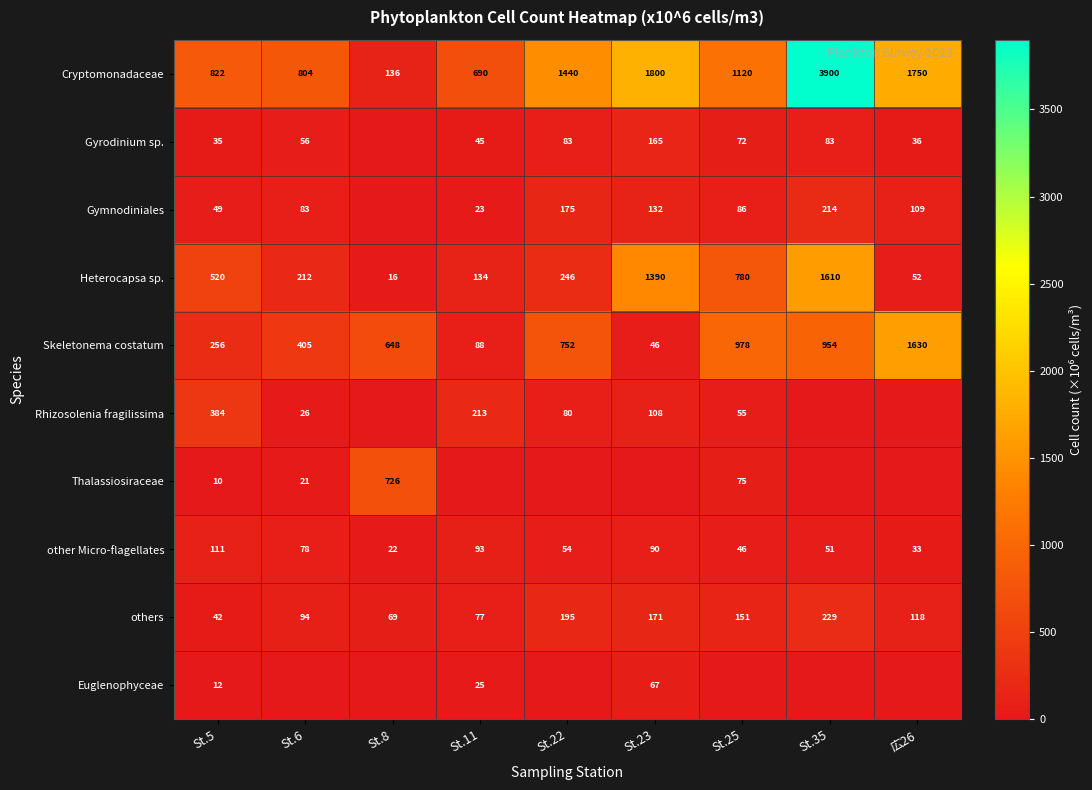

What is the maximum value shown in the chart?

3900